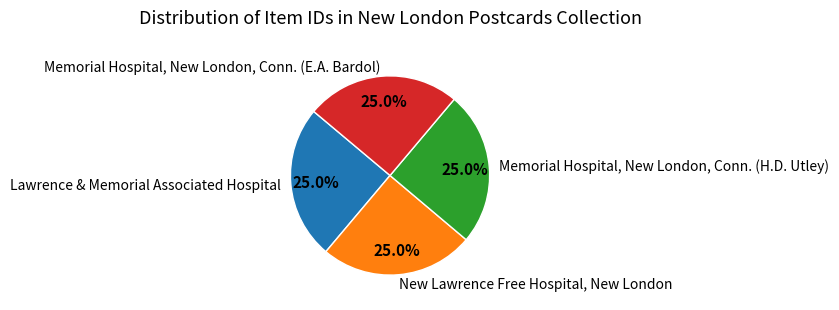

True or false: Memorial Hospital, New London, Conn. (E.A. Bardol) accounts for 25% of the total.

True